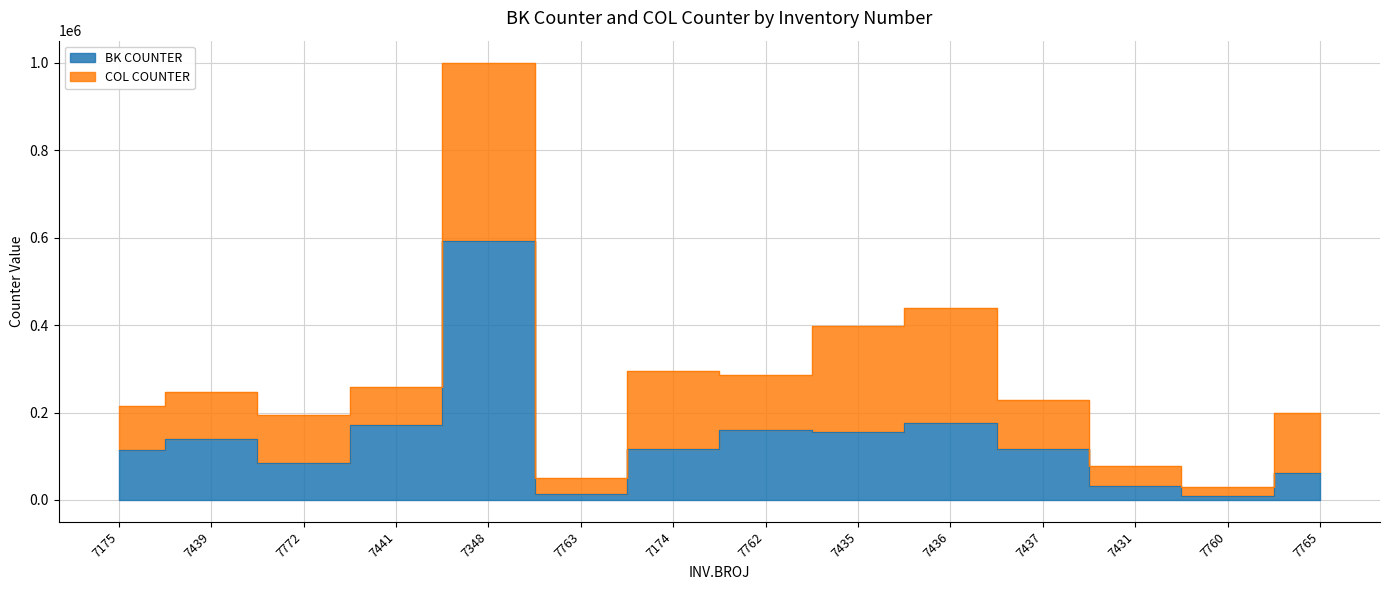

How many data points does each series have?

14